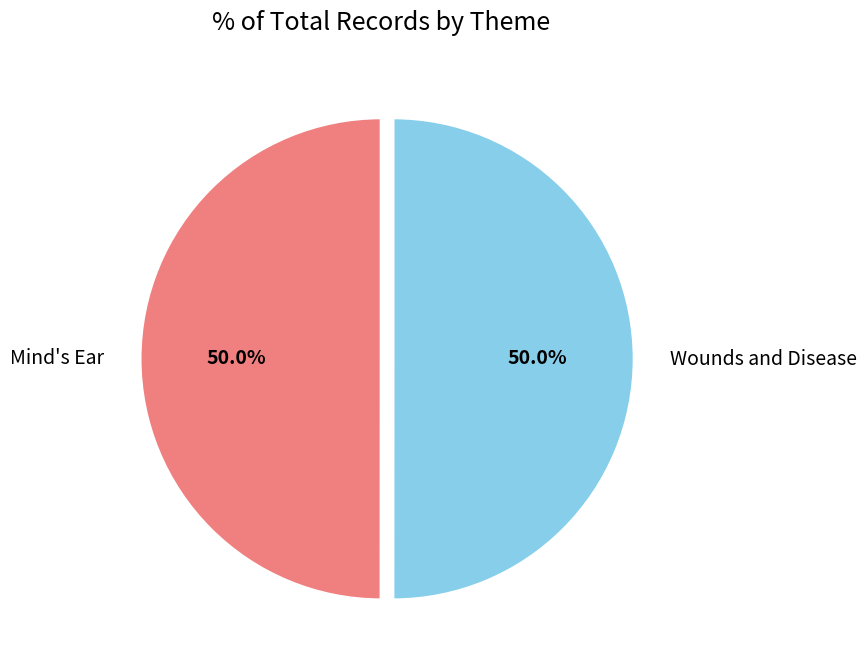

Approximately how many times larger is the value at Mind's Ear compared to Wounds and Disease?

1.0